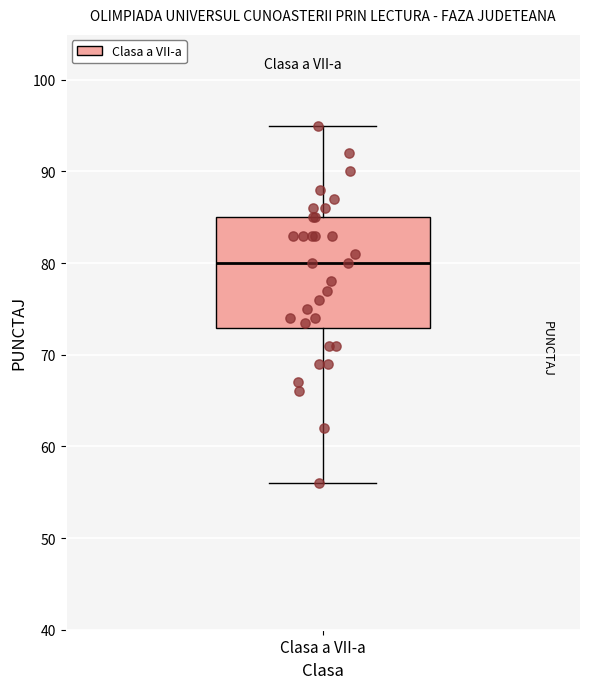

Read this box plot against the y-axis: the position of the median line, the range covered by the box, and the ends of both whiskers. The values are not printed on the chart, so give them approximately, as read against the axis.

median 80, box 73 to 85, whiskers 56 to 95